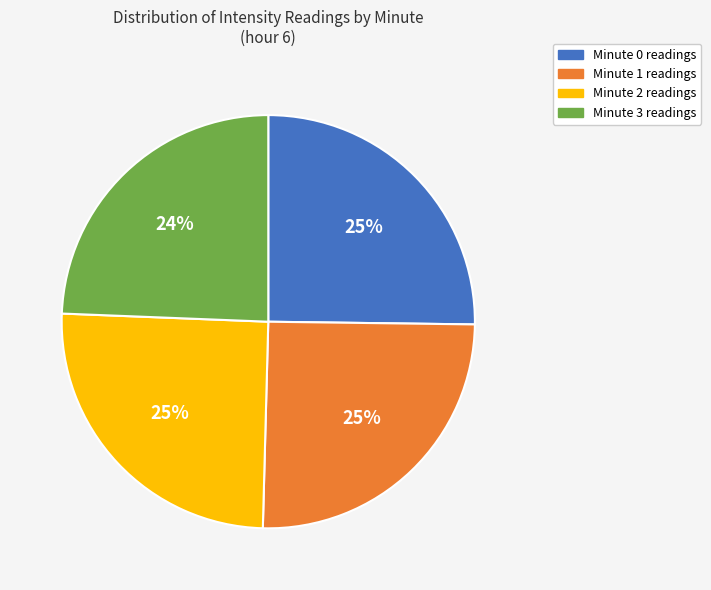

To the nearest percent, what is the average slice percentage?

25%